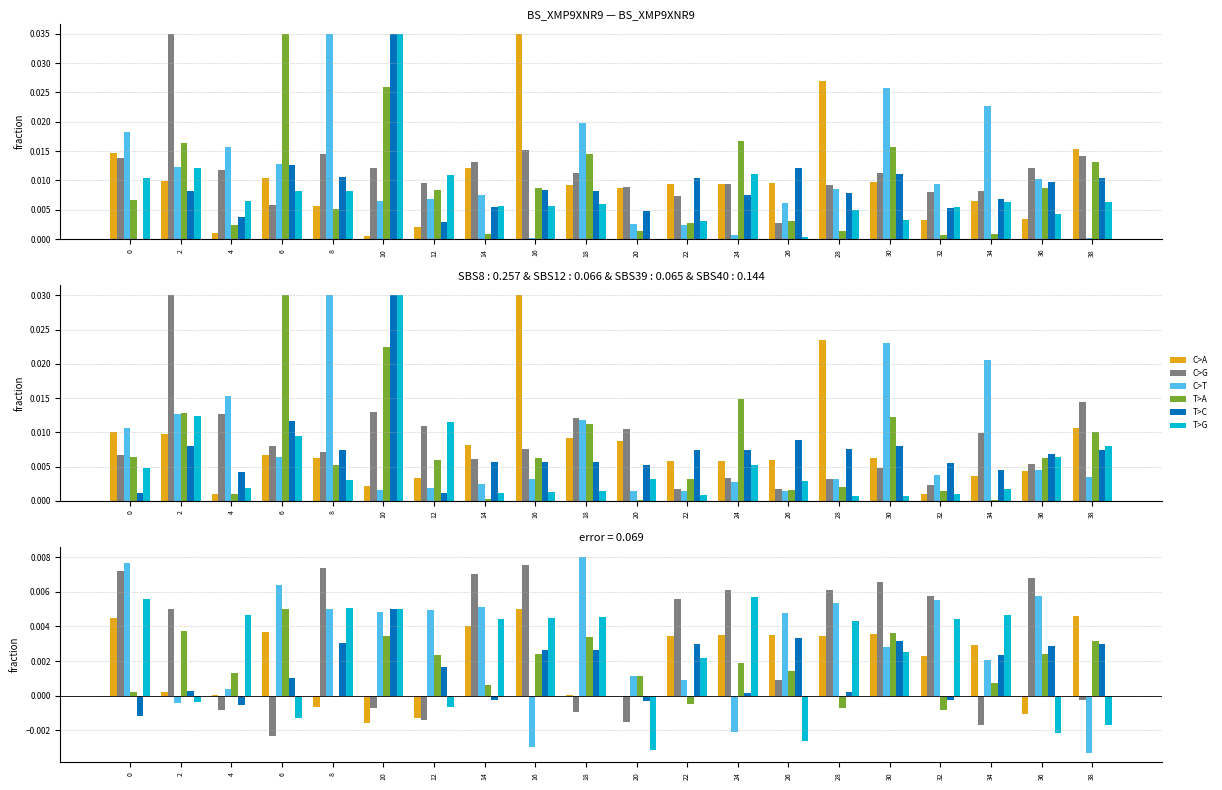

Which category has the lowest value across all series?

38